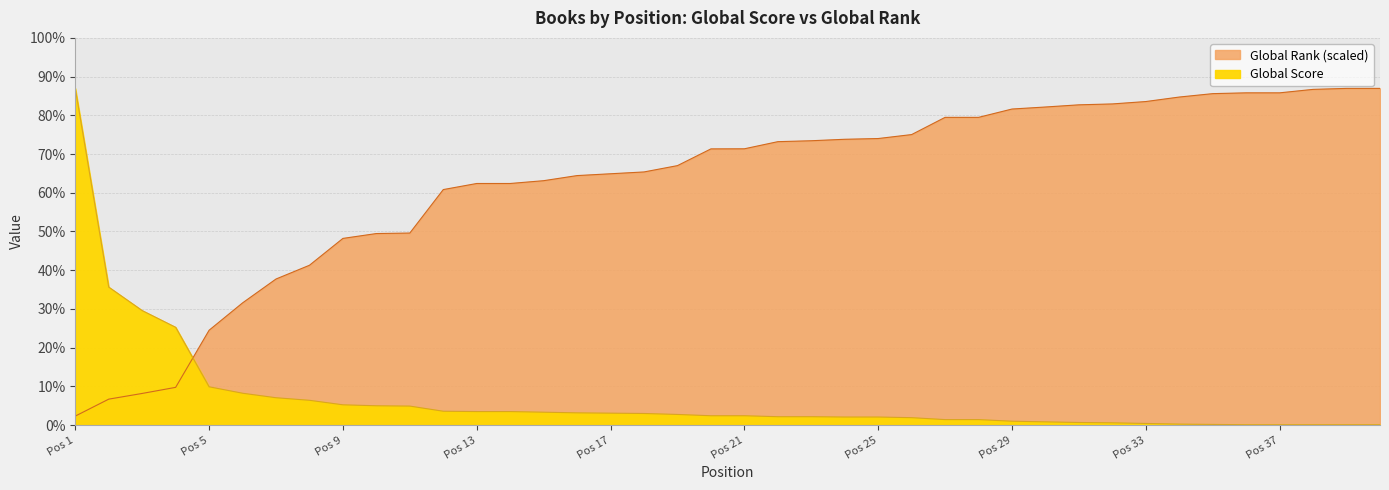

Rank the categories by Global Score value from lowest to highest.

36, 37, 38, 39, 40, 35, 34, 33, 32, 31, 30, 29, 27, 28, 26, 24, 25, 22, 23, 20, 21, 19, 18, 17, 16, 15, 13, 14, 12, 11, 10, 9, 8, 7, 6, 5, 4, 3, 2, 1